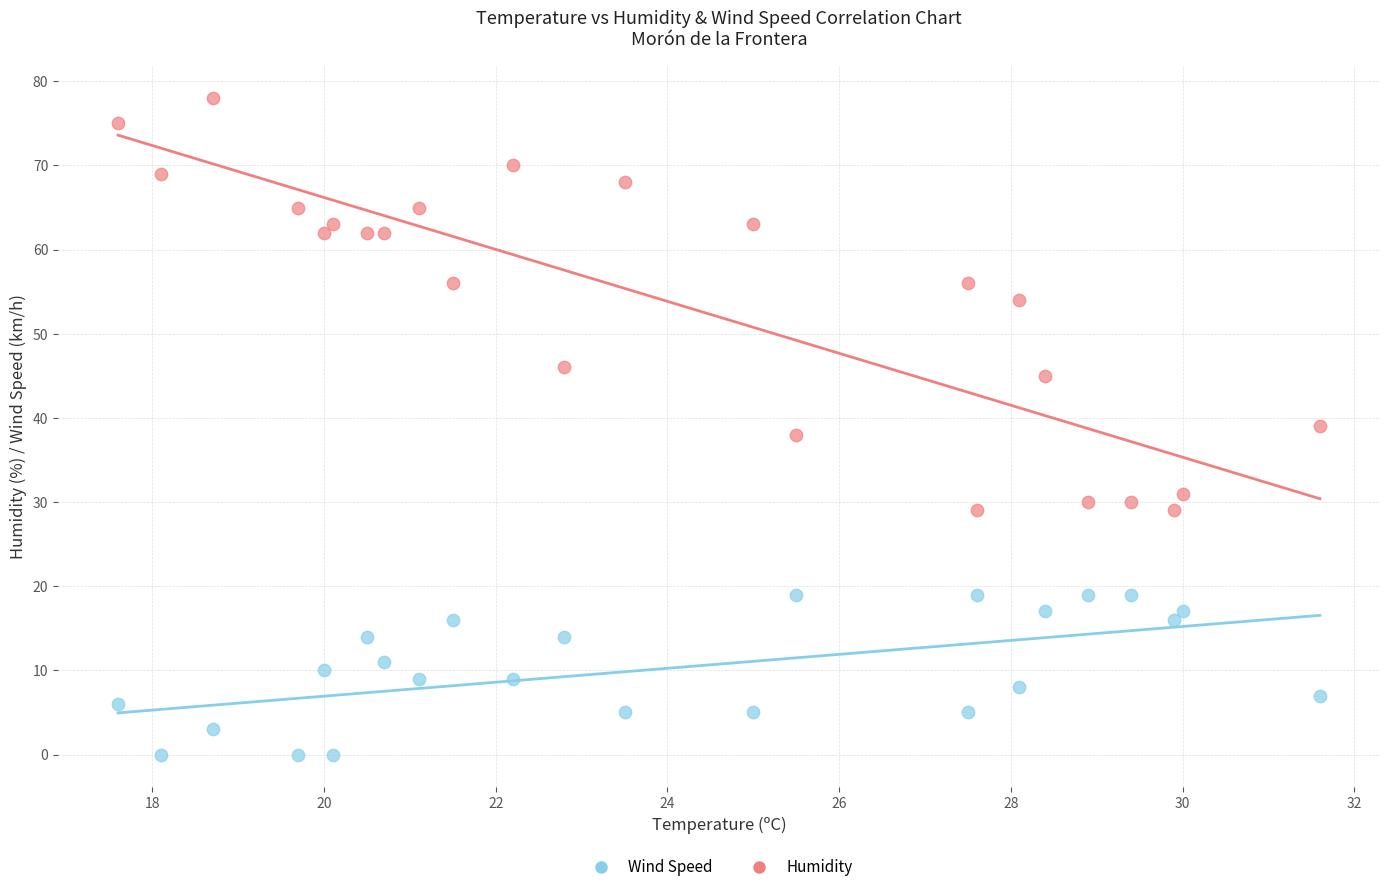

Across all data points, what is the range of Y values (max minus min)?

78